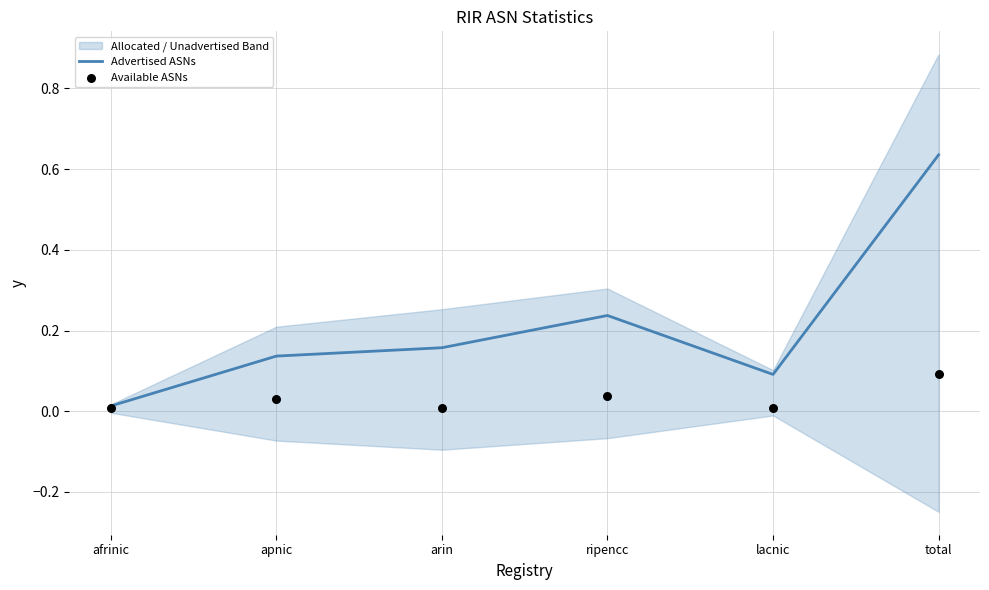

At which label is Advertised ASNs closest to 0?

afrinic